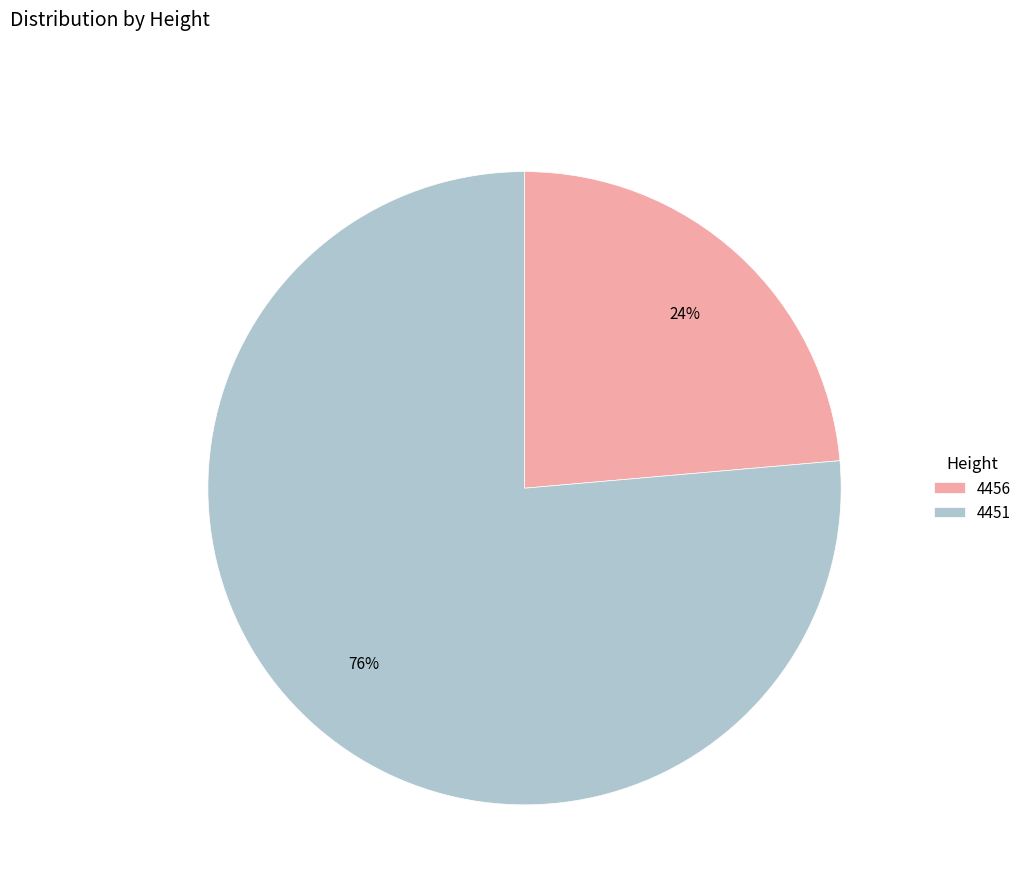

To the nearest percent, what percentage of the pie is 4456?

24%